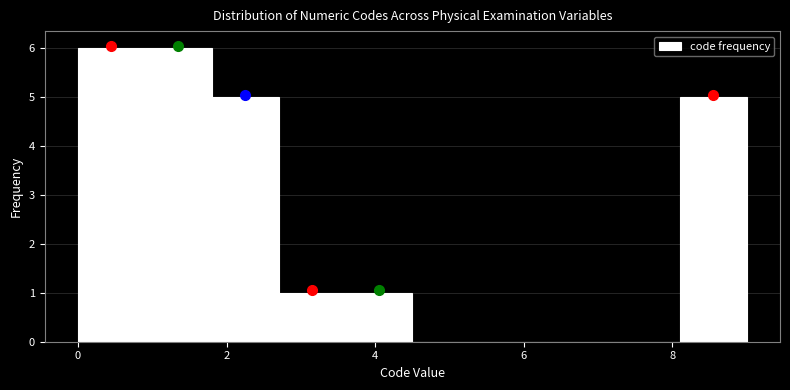

Reading left to right, list every bar in this chart as the range it spans on the x-axis followed by its height. Neither the bar edges nor the heights are printed on the chart, so give them approximately, as read against the axes.

0.0 to 0.9: 6
0.9 to 1.8: 6
1.8 to 2.7: 5
2.7 to 3.6: 1
3.6 to 4.5: 1
4.5 to 5.4: 0
5.4 to 6.3: 0
6.3 to 7.2: 0
7.2 to 8.1: 0
8.1 to 9.0: 5